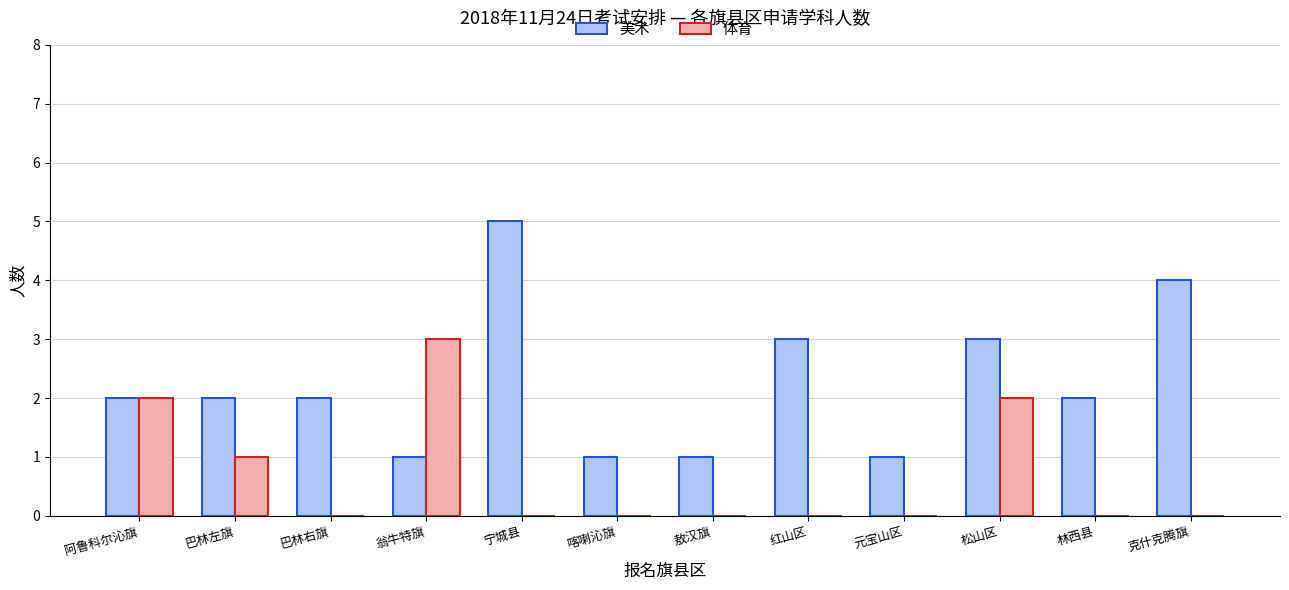

Reading right to left, transcribe all the data shown in this chart.

美术: 4	2	3	1	3	1	1	5	1	2	2	2
体育: 0	0	2	0	0	0	0	0	3	0	1	2